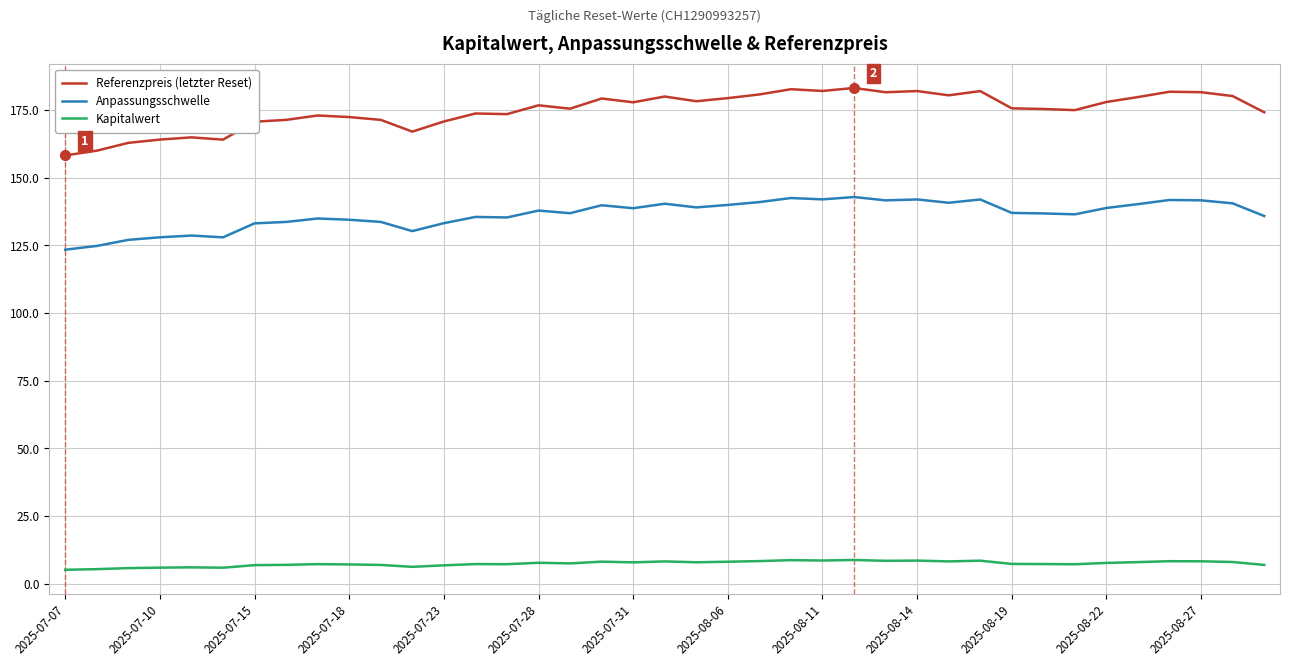

List the series in order of their peak value, highest first.

Referenzpreis (letzter Reset), Anpassungsschwelle, Kapitalwert